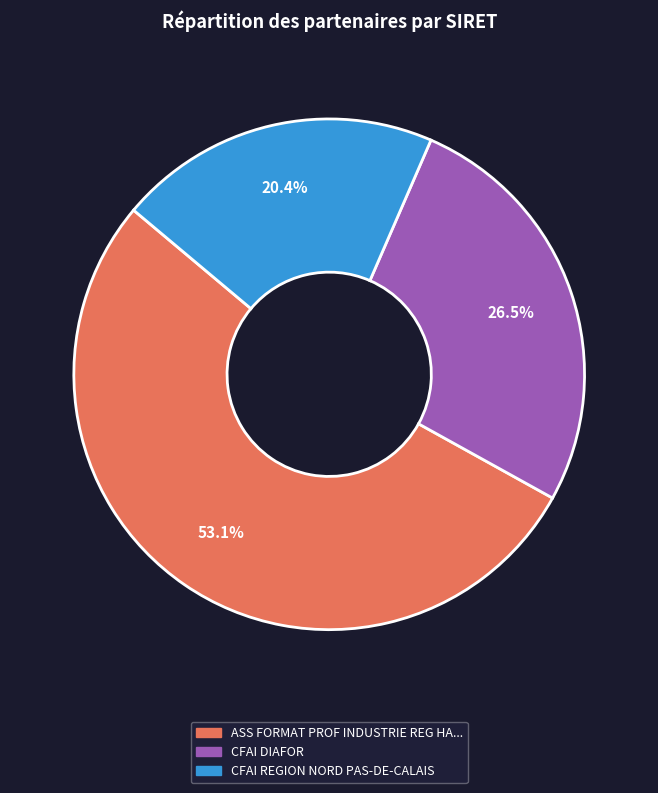

Is there any slice that represents more than half of the pie?

Yes